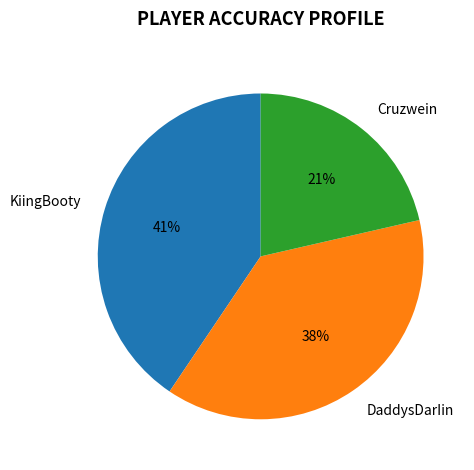

How many segments does this pie chart have?

3